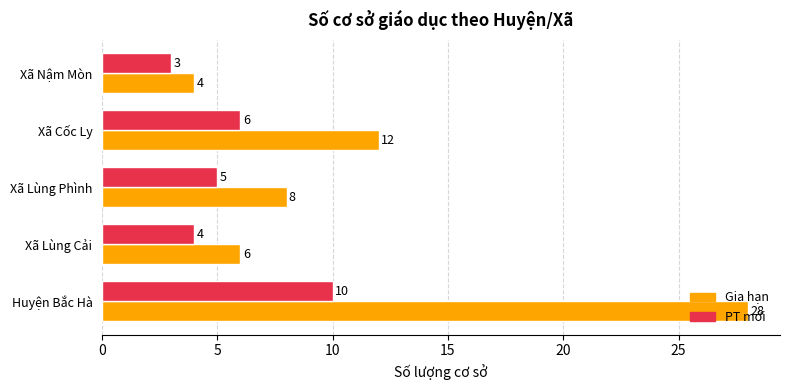

List the series in order of their overall mean, lowest first.

PT mới, Gia hạn